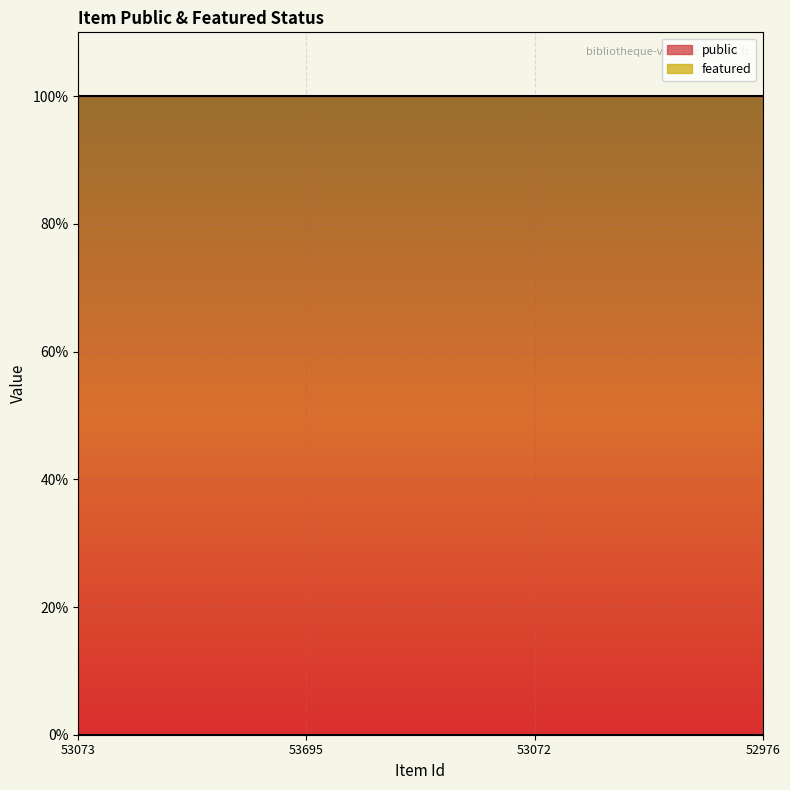

At which label is public closest to 1?

53073